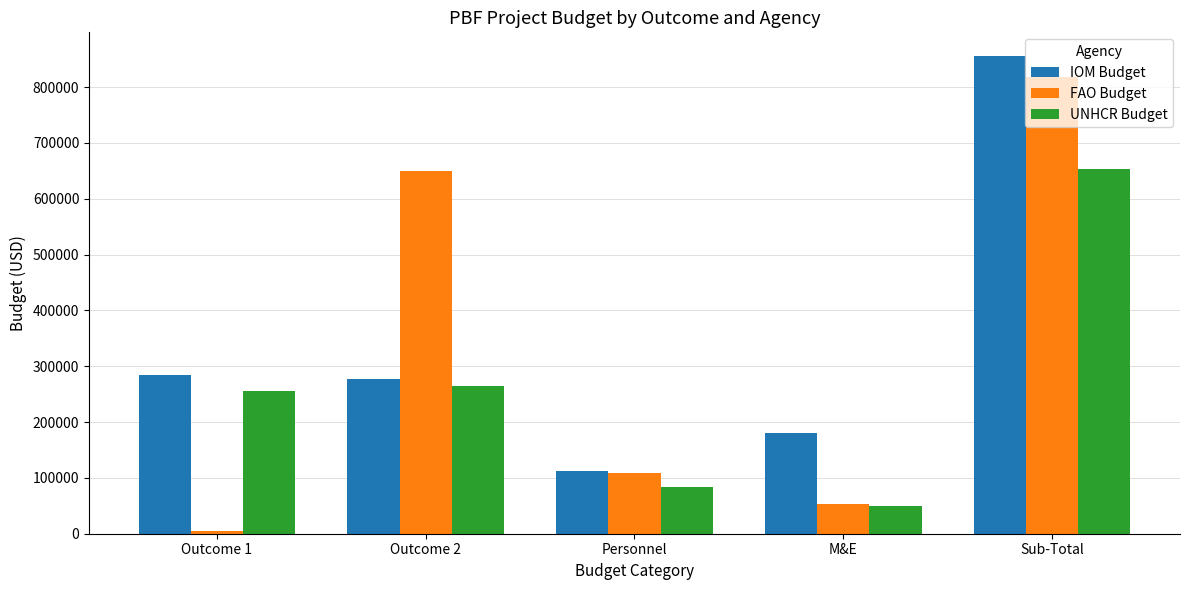

The value of UNHCR Budget at M&E is 18086.1. True or false?

False